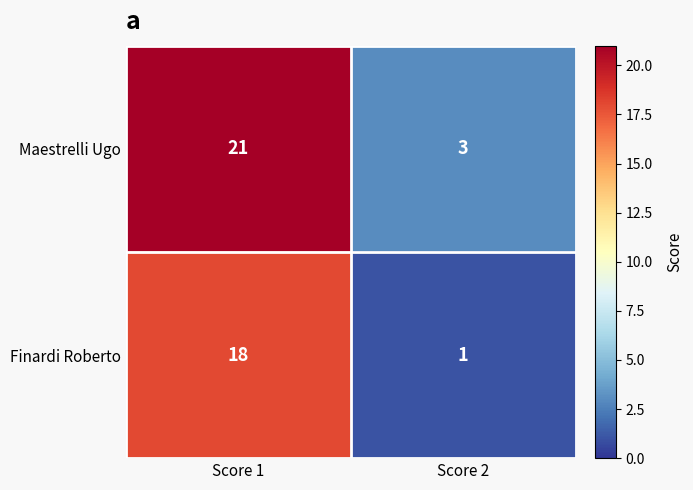

At Score 1, list the series in order from smallest to largest.

Finardi Roberto, Maestrelli Ugo